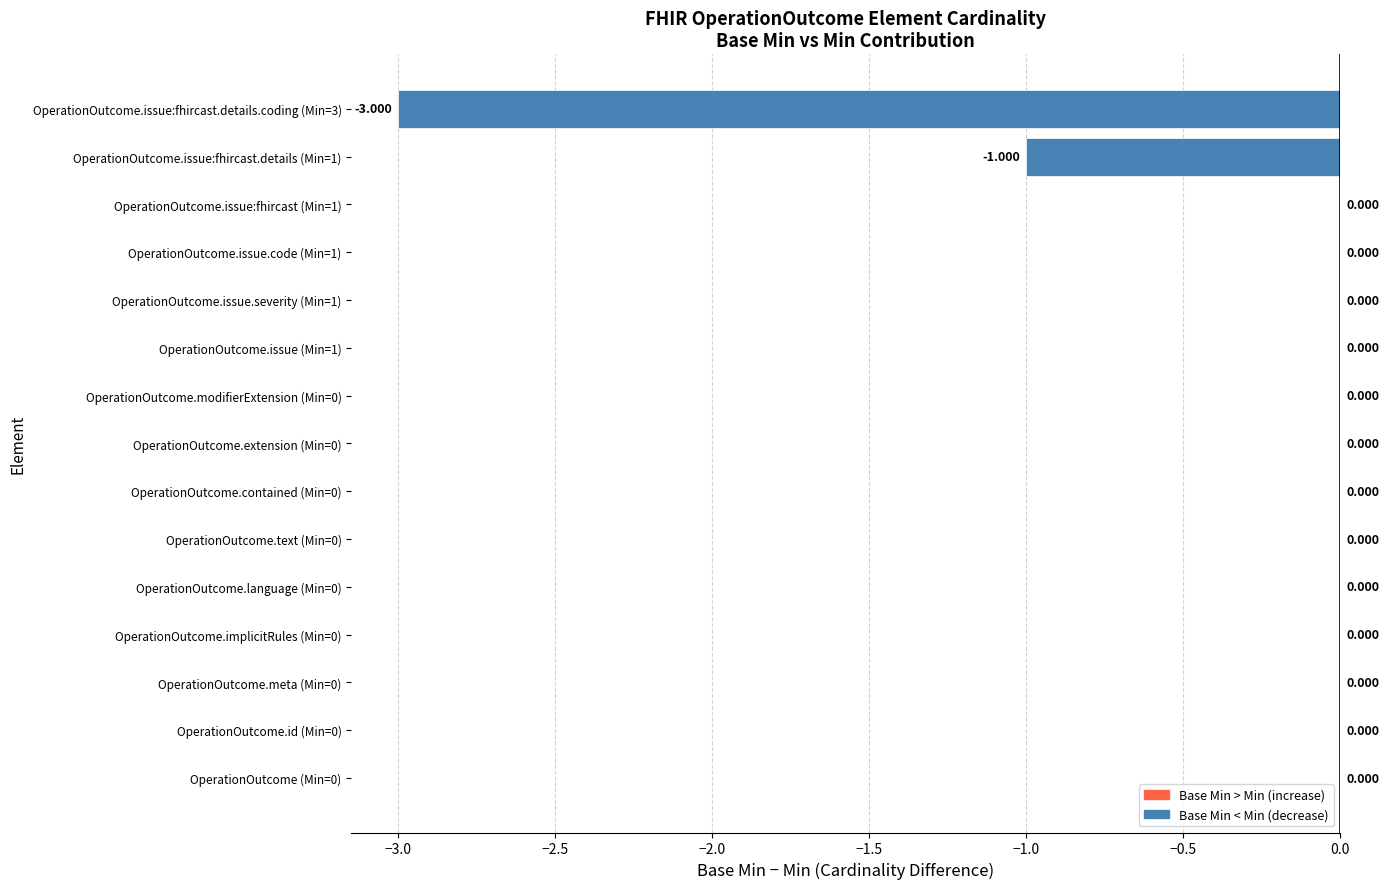

How many distinct data groups are displayed?

1